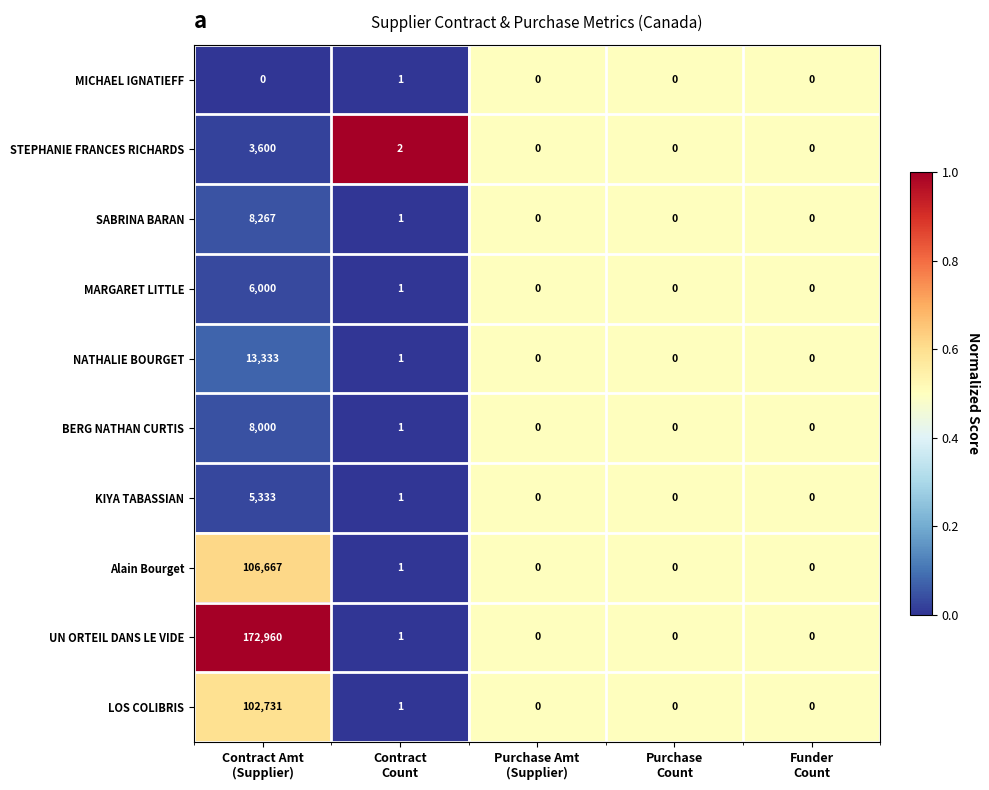

List the series in order of their peak value, lowest first.

MICHAEL IGNATIEFF, STEPHANIE FRANCES RICHARDS, KIYA TABASSIAN, MARGARET LITTLE, BERG NATHAN CURTIS, SABRINA BARAN, NATHALIE BOURGET, LOS COLIBRIS, Alain Bourget, UN ORTEIL DANS LE VIDE